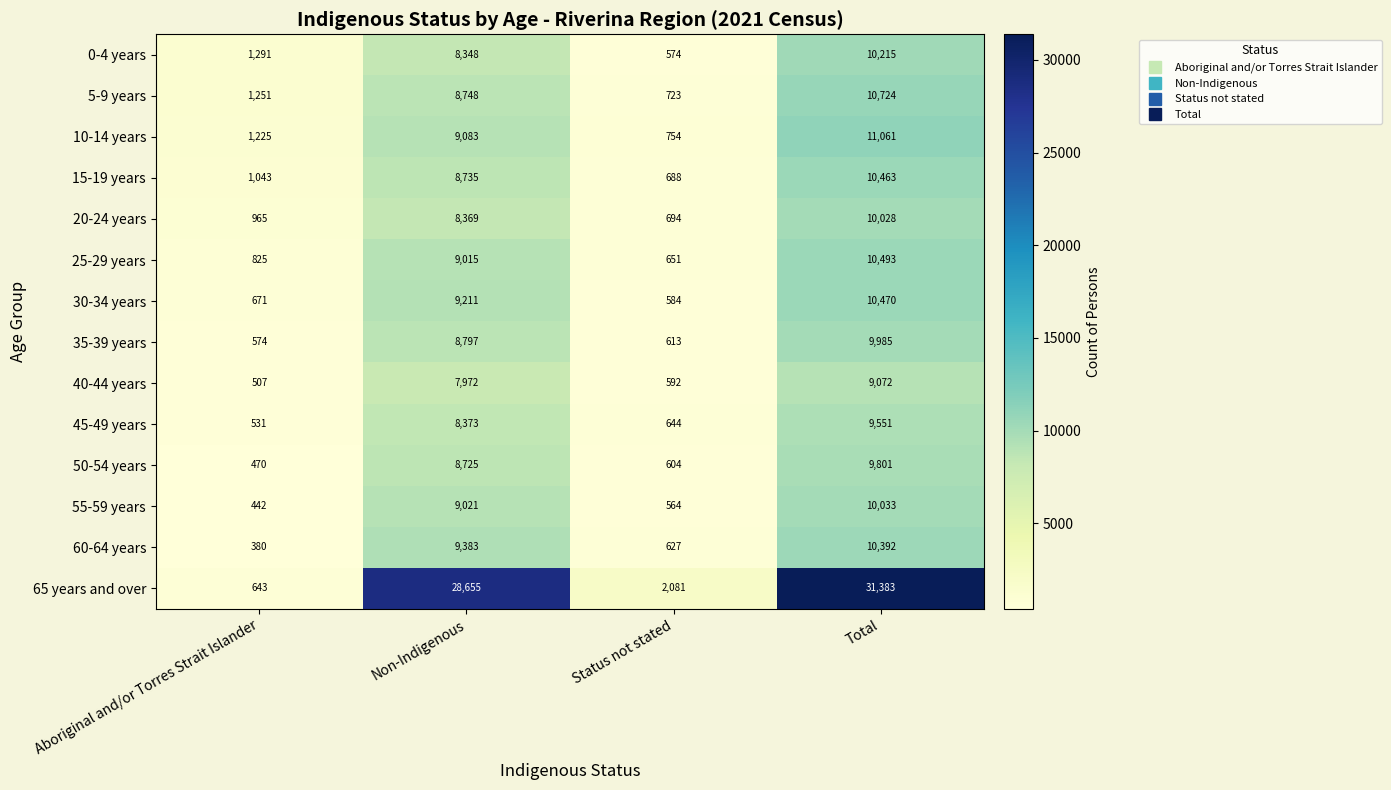

What is the total value across all series at Total?

163671